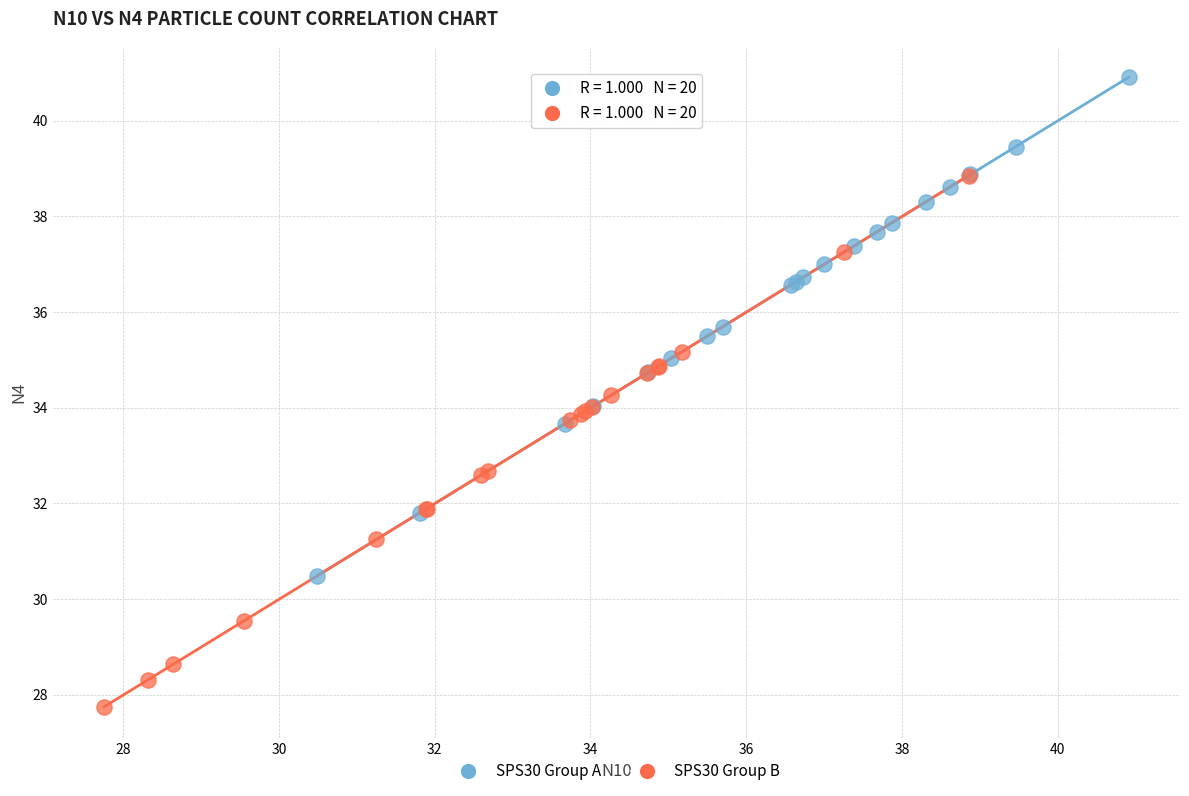

Which series contains the lowest Y value?

SPS30 Group B